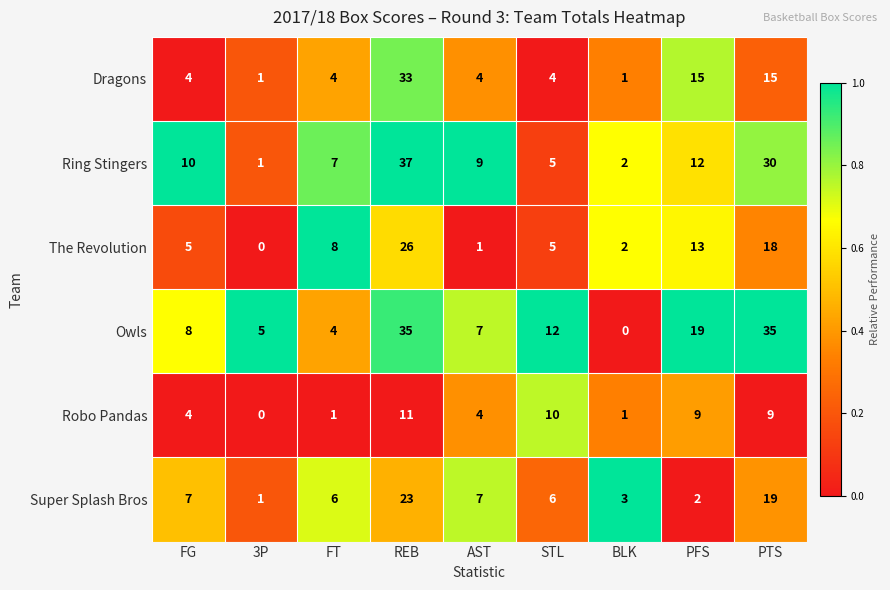

Is it true that Robo Pandas equals 4 at FG?

True